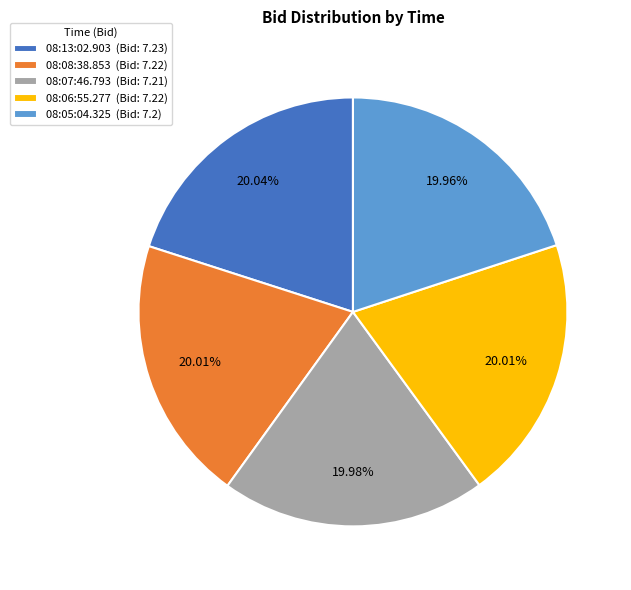

What percentage do 08:08:38.853 and 08:07:46.793 together represent?

40.0%